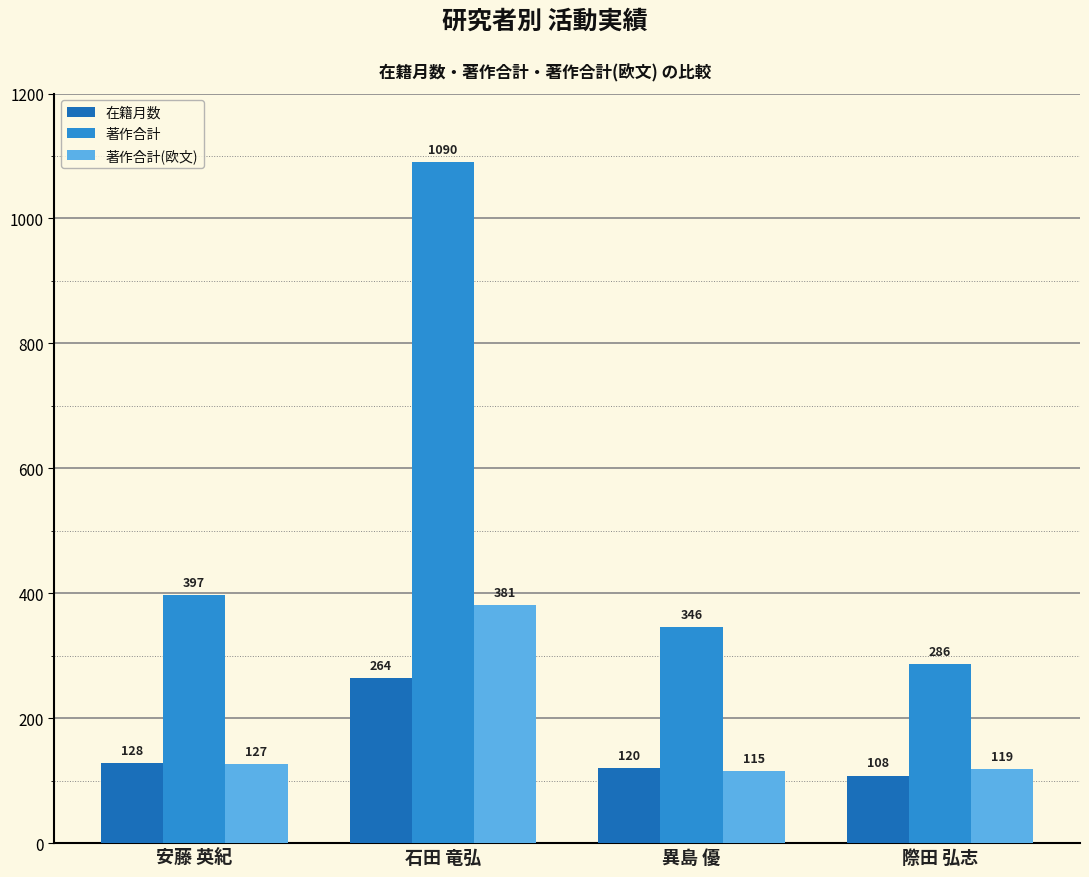

What is the value of the 著作合計(欧文) bar at the 1st from the left?

127